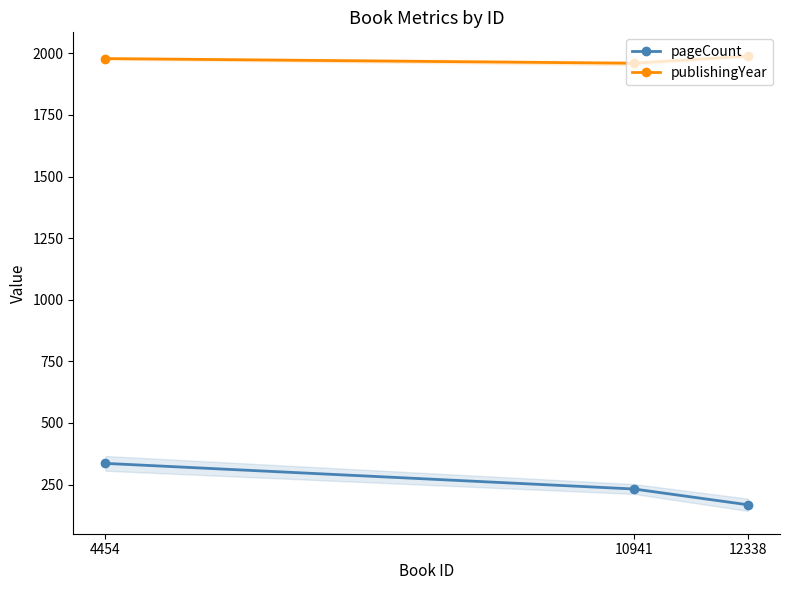

Reading left to right, what are all the values shown in this chart?

pageCount: 4454=336	10941=232	12338=168
publishingYear: 4454=1979	10941=1960	12338=1989